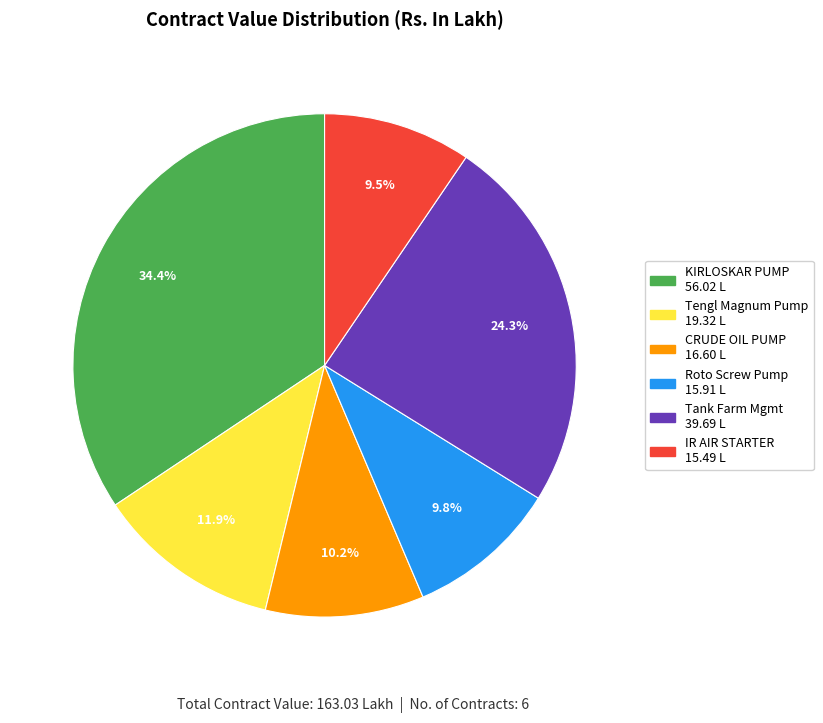

To the nearest percent, what is the average slice percentage?

17%